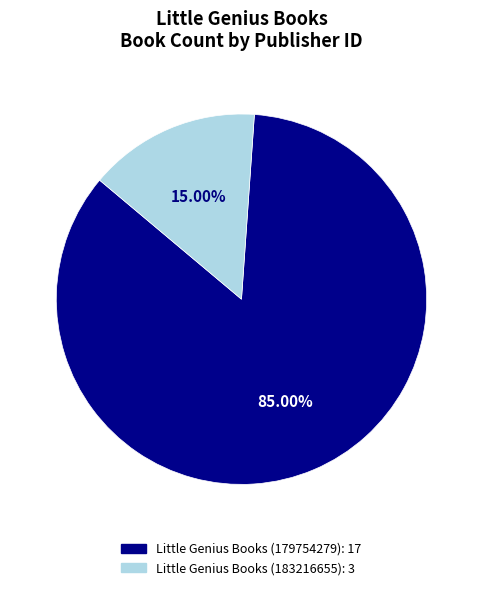

What is the total percentage of Little Genius Books (179754279) and Little Genius Books (183216655)?

100.0%